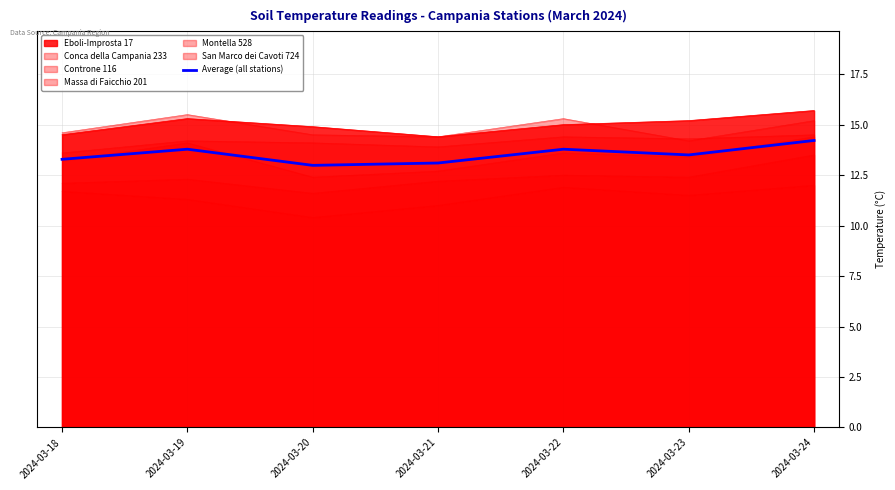

True or false: the data shows 20.7 at 2024-03-20.

False